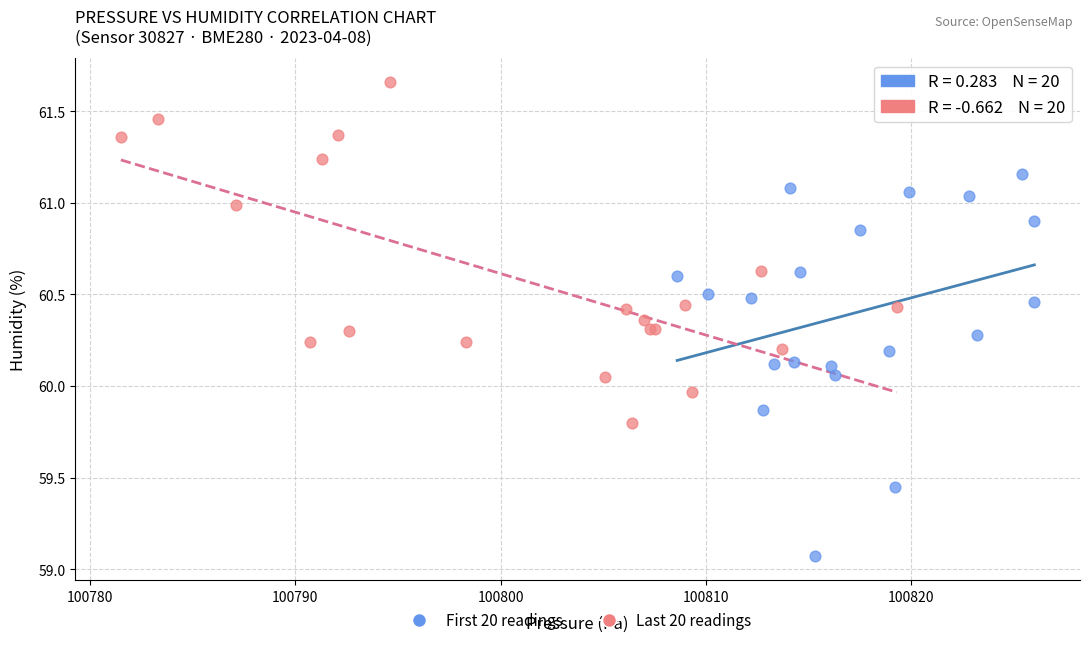

Which series has the largest Y range (max minus min)?

First 20 readings